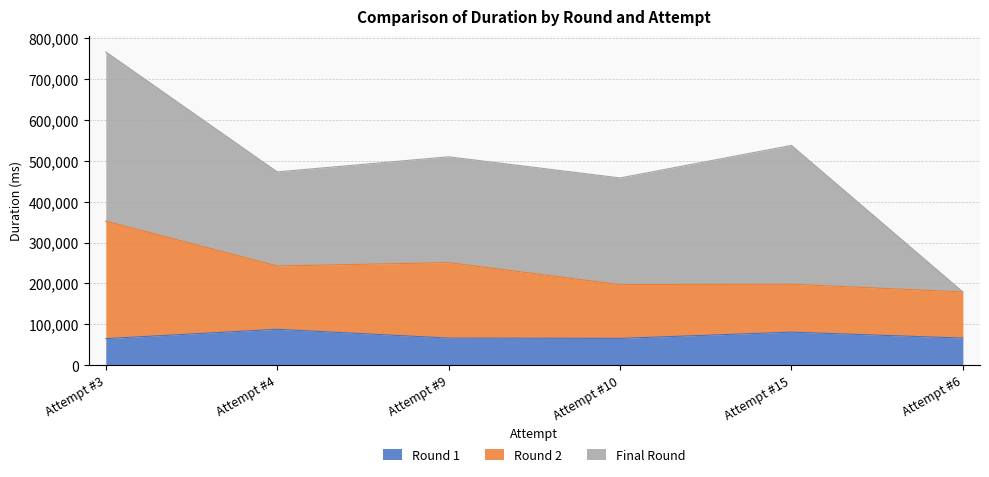

At which category is the sum across all series the highest?

Attempt #3